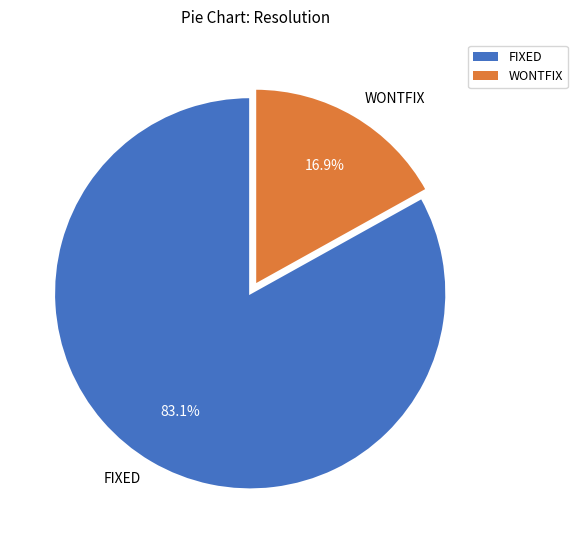

Combined, do FIXED and WONTFIX account for over 50%?

Yes